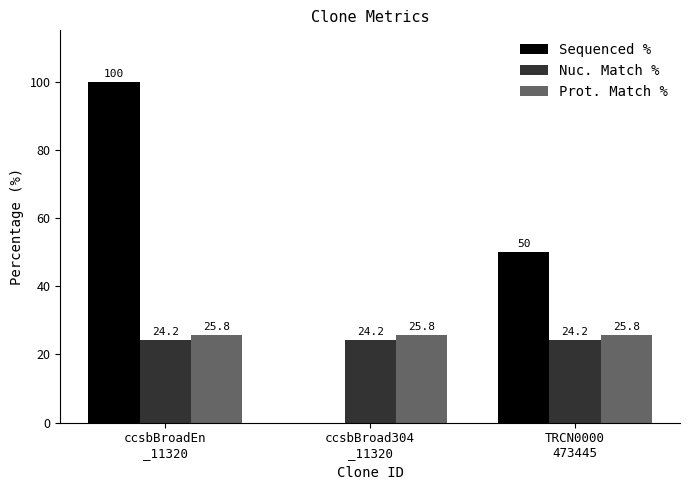

What is the greatest value displayed?

100.0